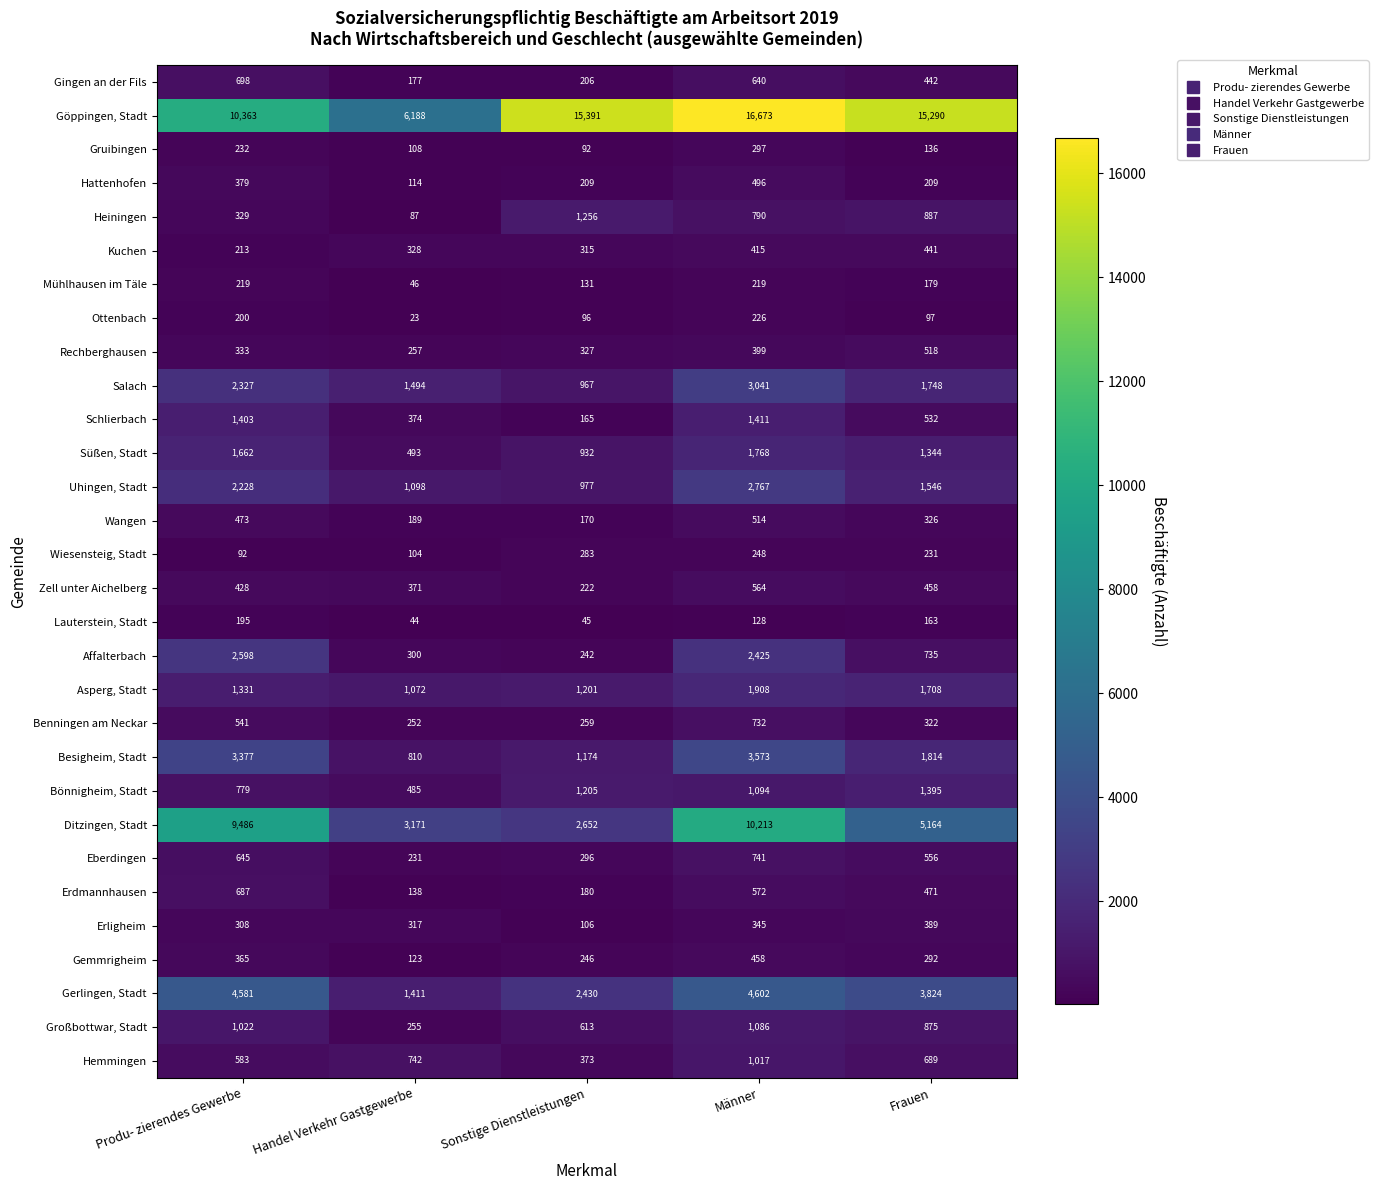

Where does the Bönnigheim, Stadt series first go above 1094?

Sonstige Dienstleistungen